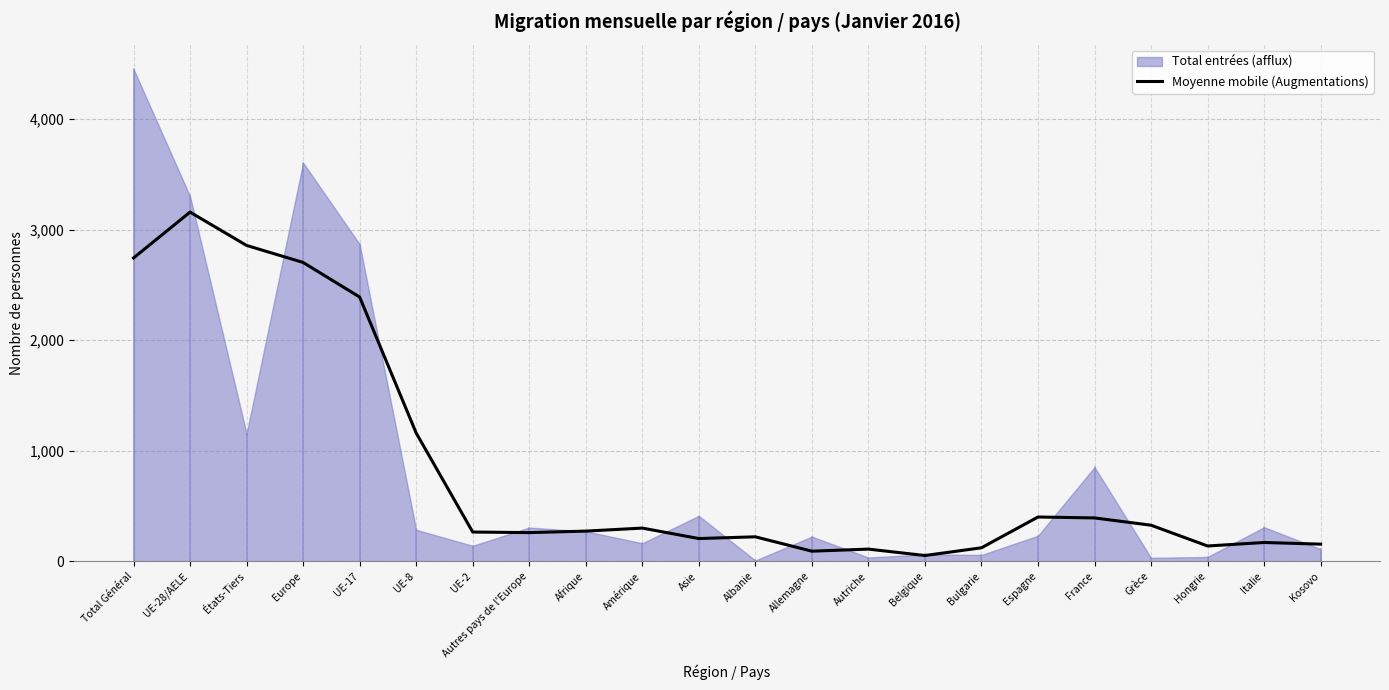

Reading left to right, what are all the values shown in this chart?

Total Général=2744.0	UE-28/AELE=3159.3	États-Tiers=2857.7	Europe=2703.7	UE-17=2390.7	UE-8=1160.3	UE-2=263.7	Autres pays de l'Europe=258.3	Afrique=272.0	Amérique=299.3	Asie=204.7	Albanie=220.3	Allemagne=90.3	Autriche=109.0	Belgique=51.0	Bulgarie=121.0	Espagne=399.7	France=391.3	Grèce=325.3	Hongrie=137.3	Italie=169.0	Kosovo=154.0